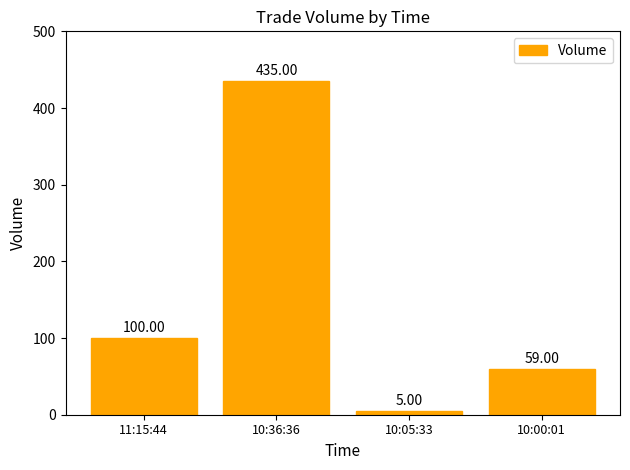

What is the label of the 3rd bar from the left?

10:05:33